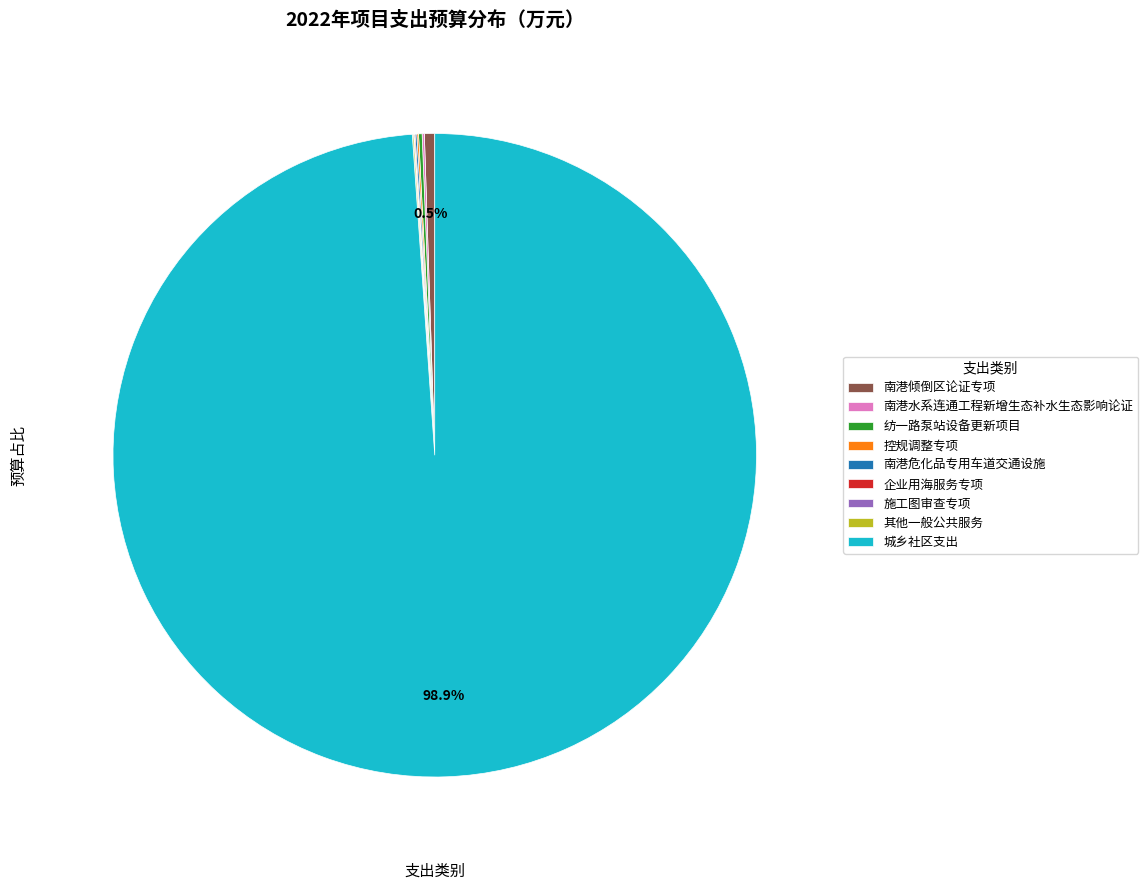

Which slice is the largest?

城乡社区支出